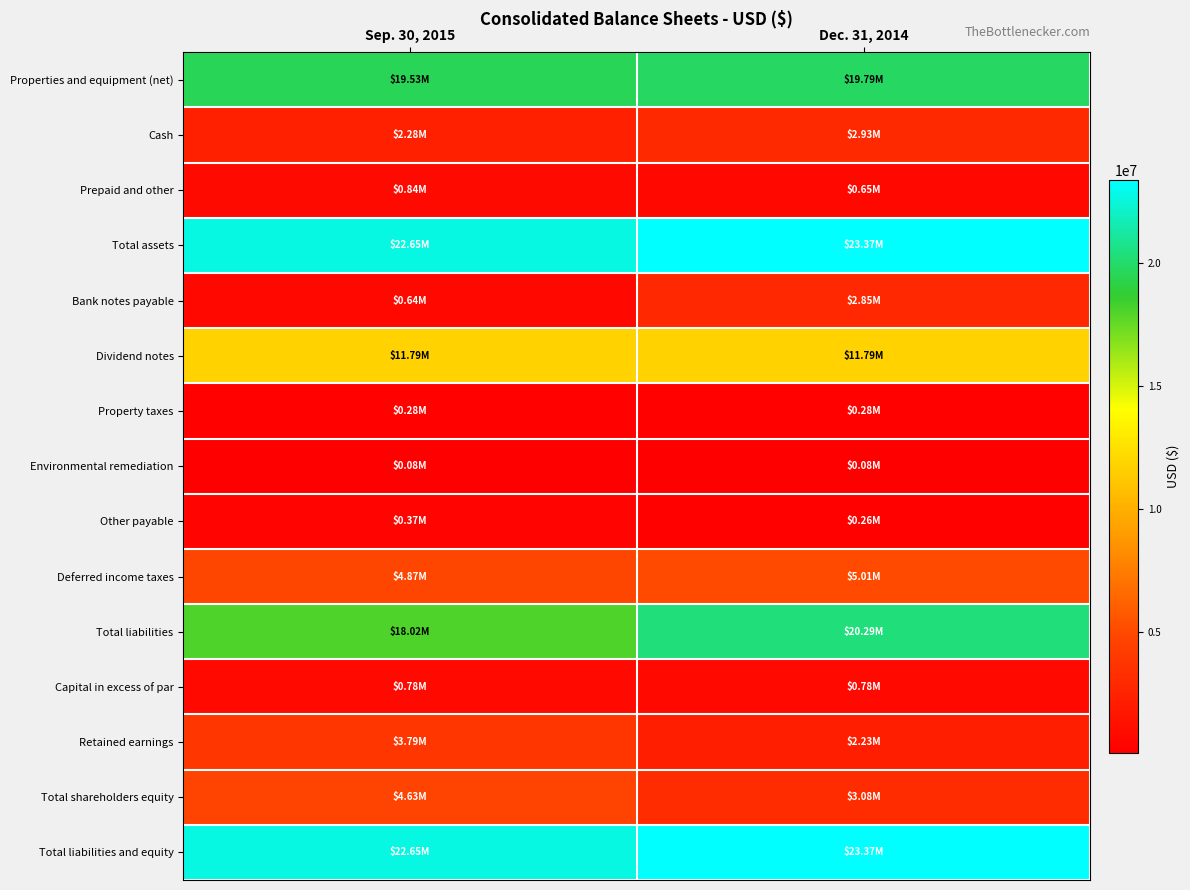

What is the maximum value shown in the chart?

23369000